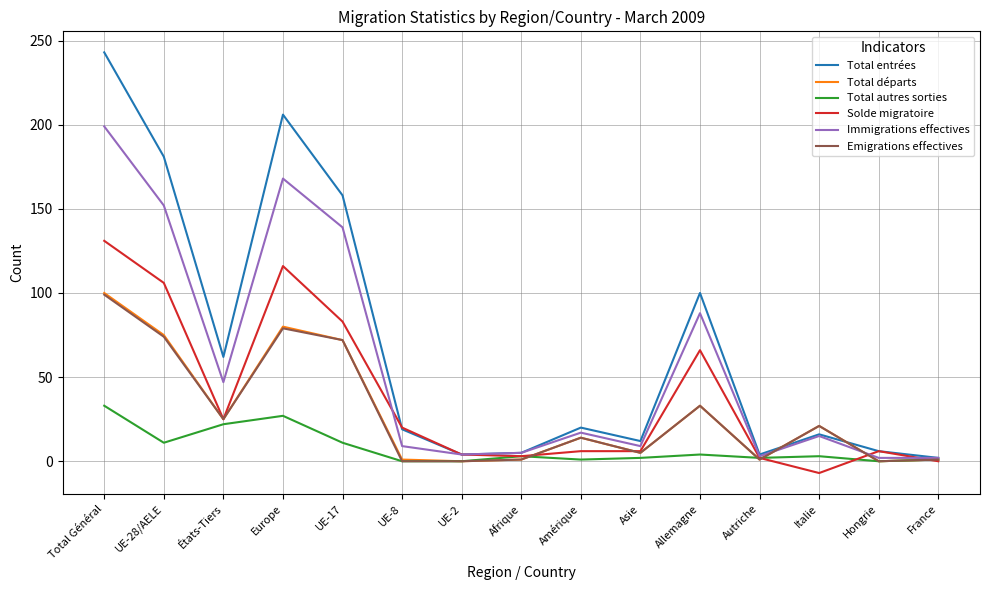

Which series has the largest total across all categories?

Total entrées